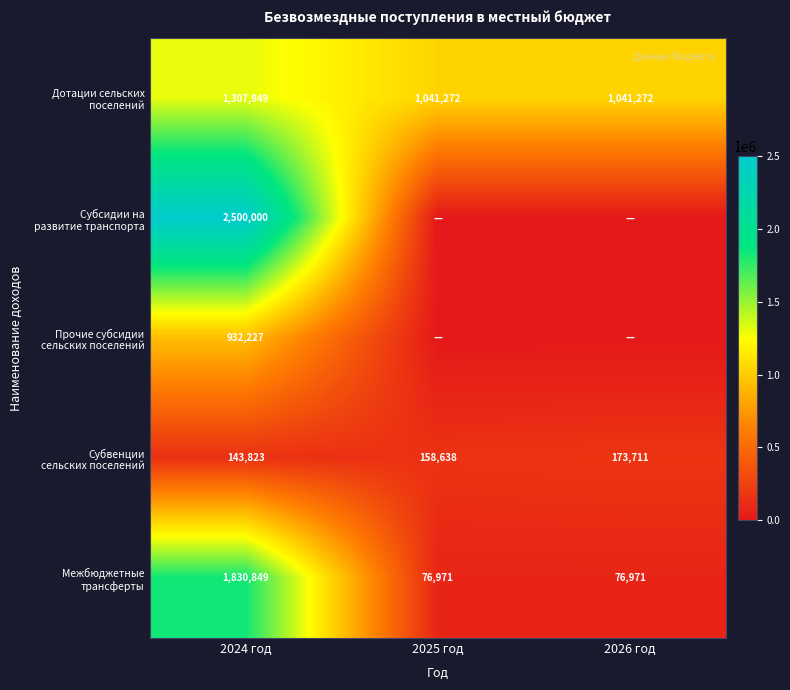

What is the total value across all series at 2024 год?

6714848